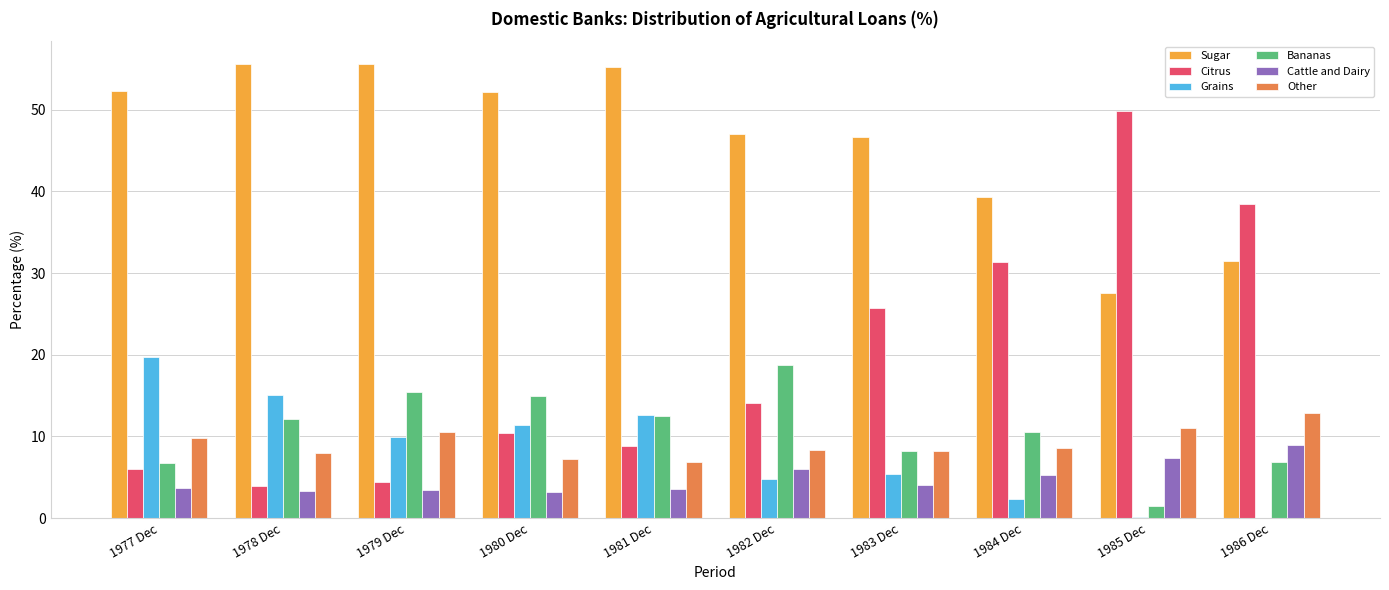

What is the sum of all Other values?

91.4